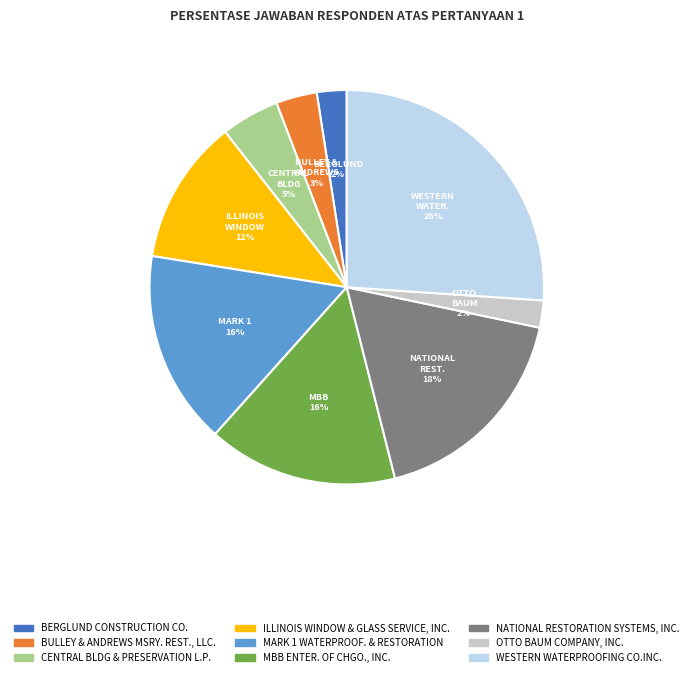

To the nearest percent, what is the difference between the largest and smallest slice percentages?

24%